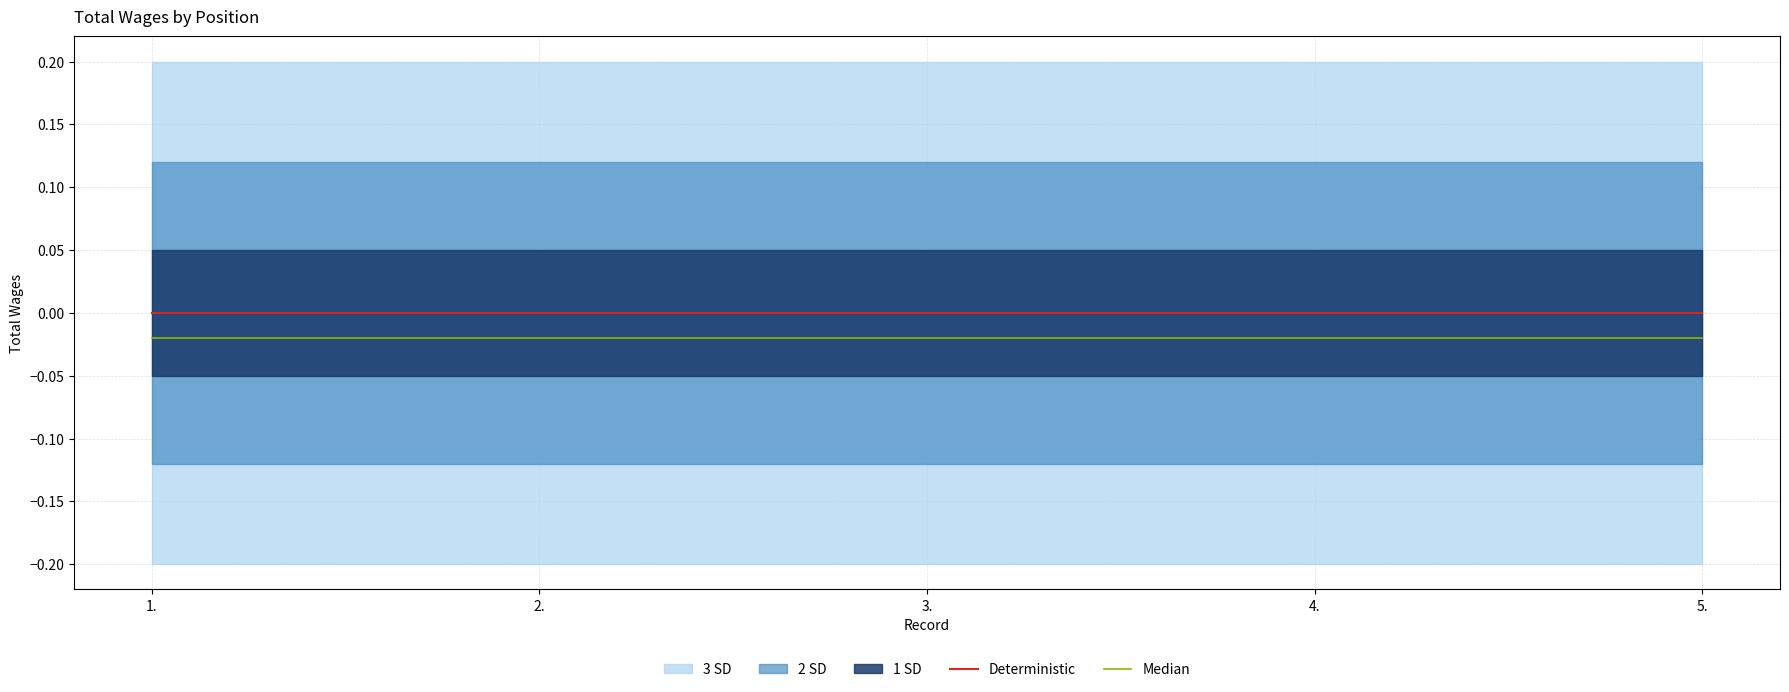

The Deterministic series shows 0.0 at 1.. True or false?

True